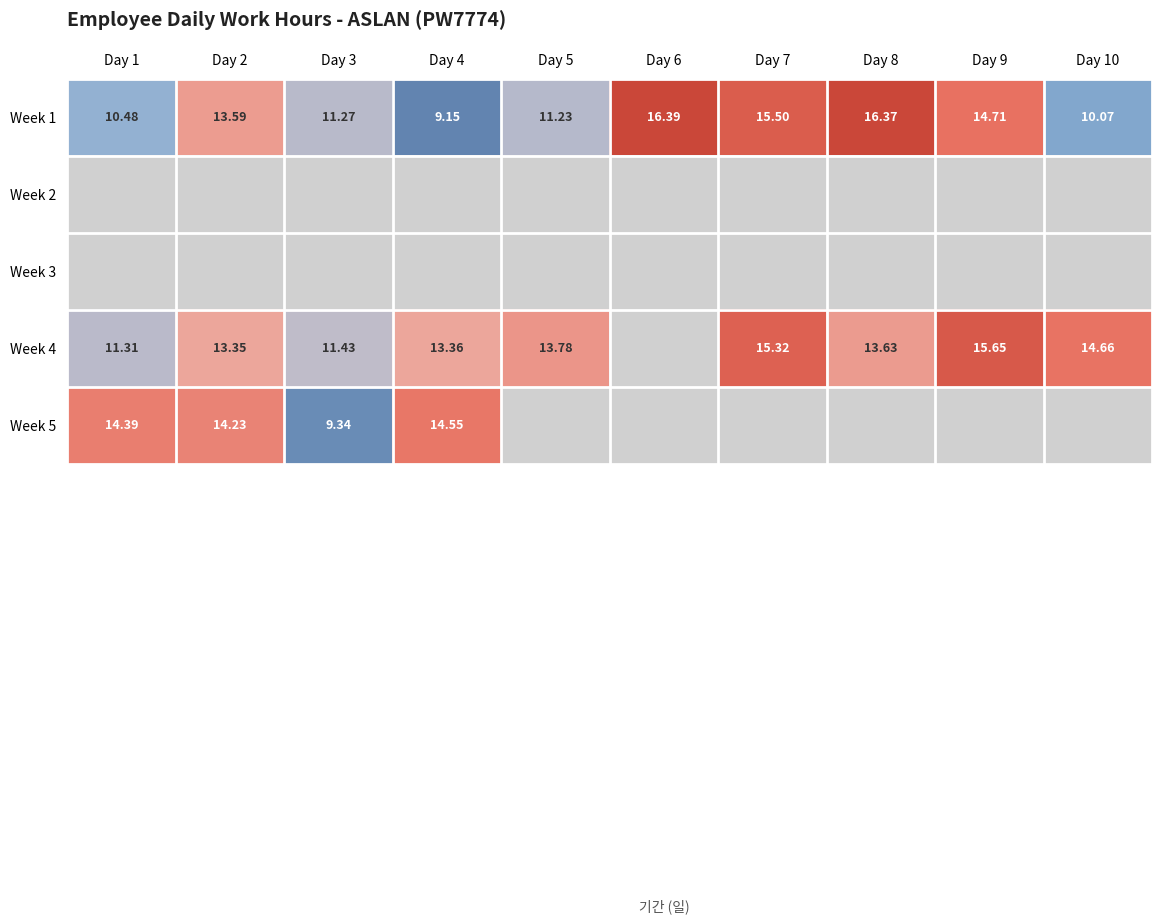

At how many categories does at least one series exceed 12?

9